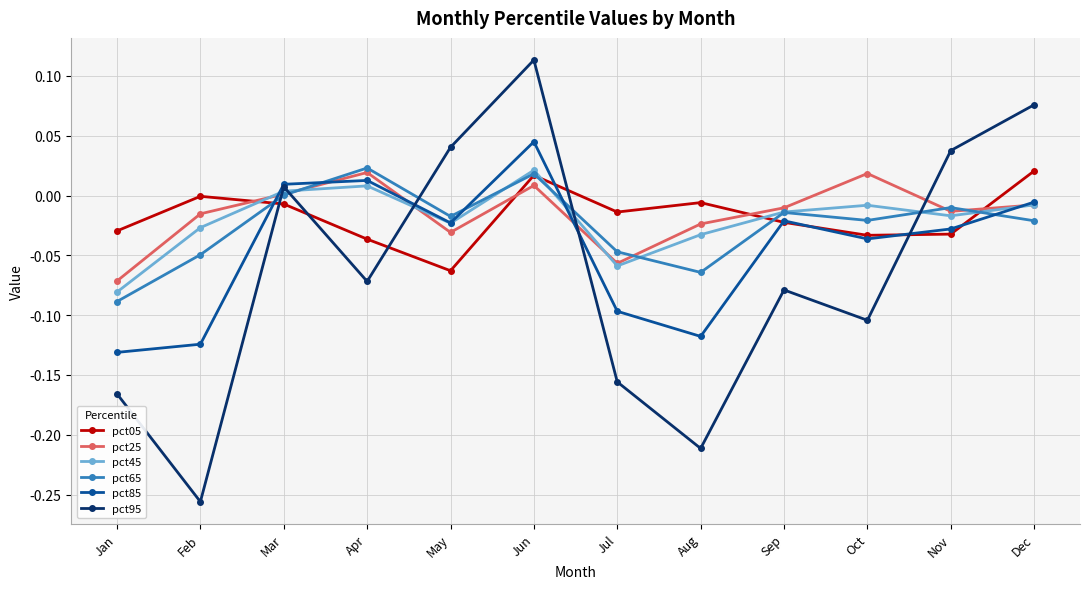

What are all the series names shown in the legend?

pct05, pct25, pct45, pct65, pct85, pct95